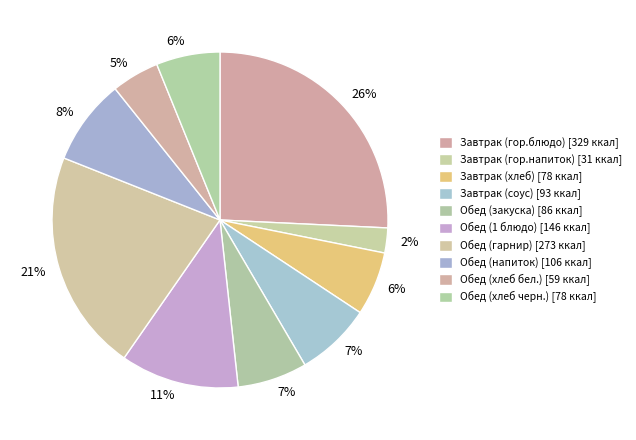

What percentage do Завтрак (гор.блюдо) and Обед (закуска) together represent?

32.5%